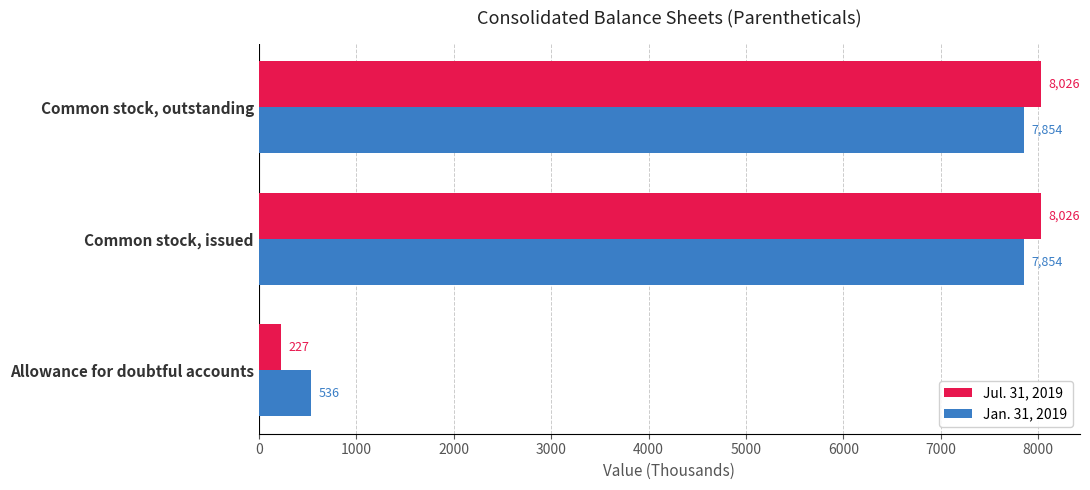

Is the value of Jan. 31, 2019 at Common stock, outstanding greater than the value of Jul. 31, 2019 at Common stock, outstanding?

No